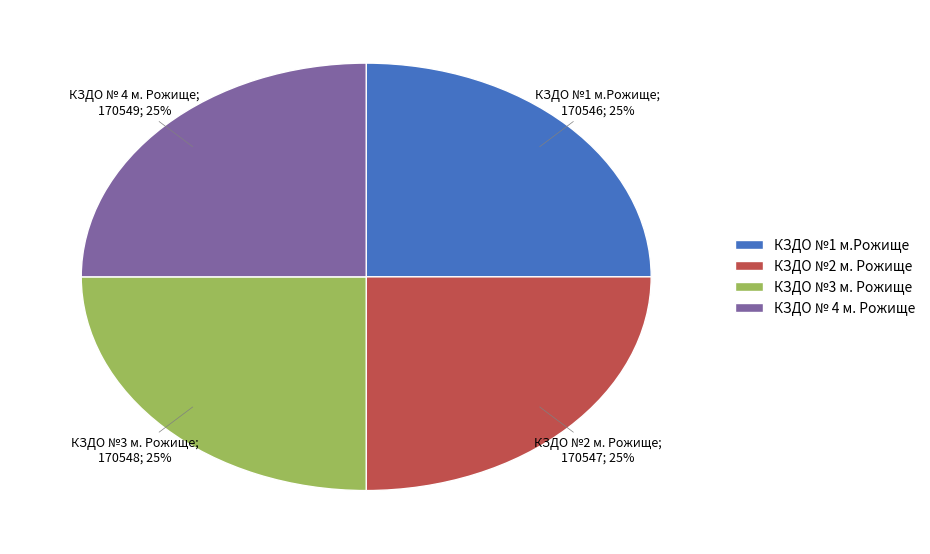

What percentage is the КЗДО № 4 м. Рожище slice, to the nearest percent?

25%